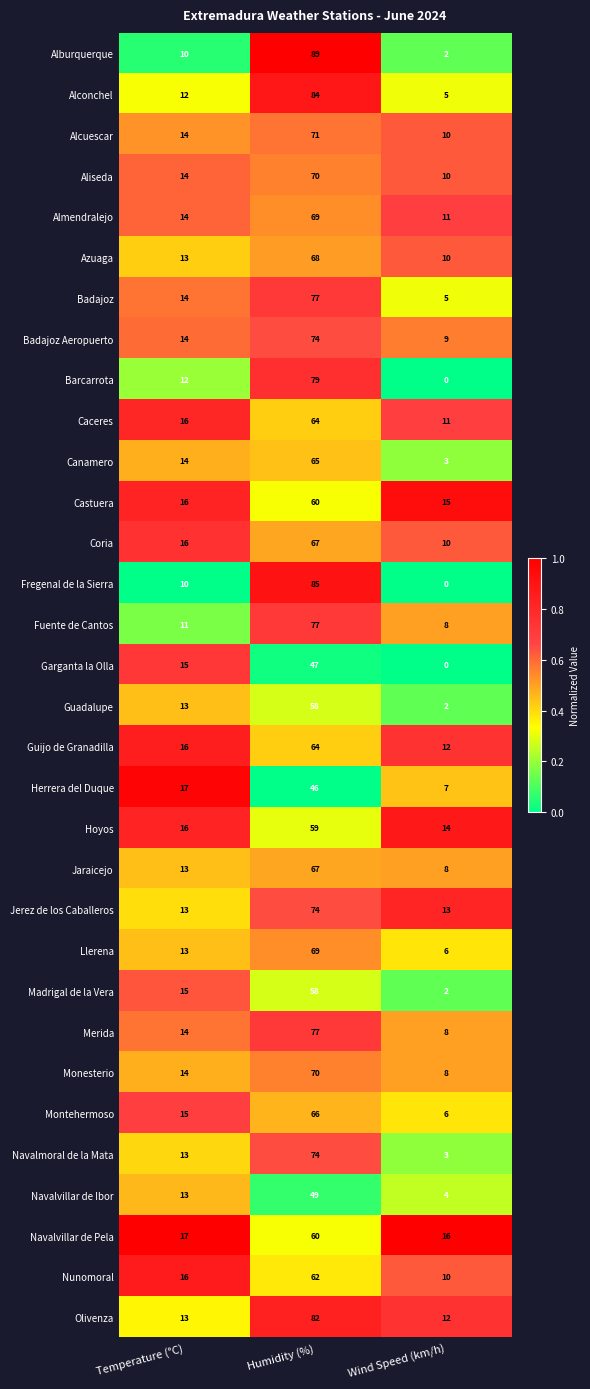

The value of Fregenal de la Sierra at Temperature (°C) is 16. True or false?

False